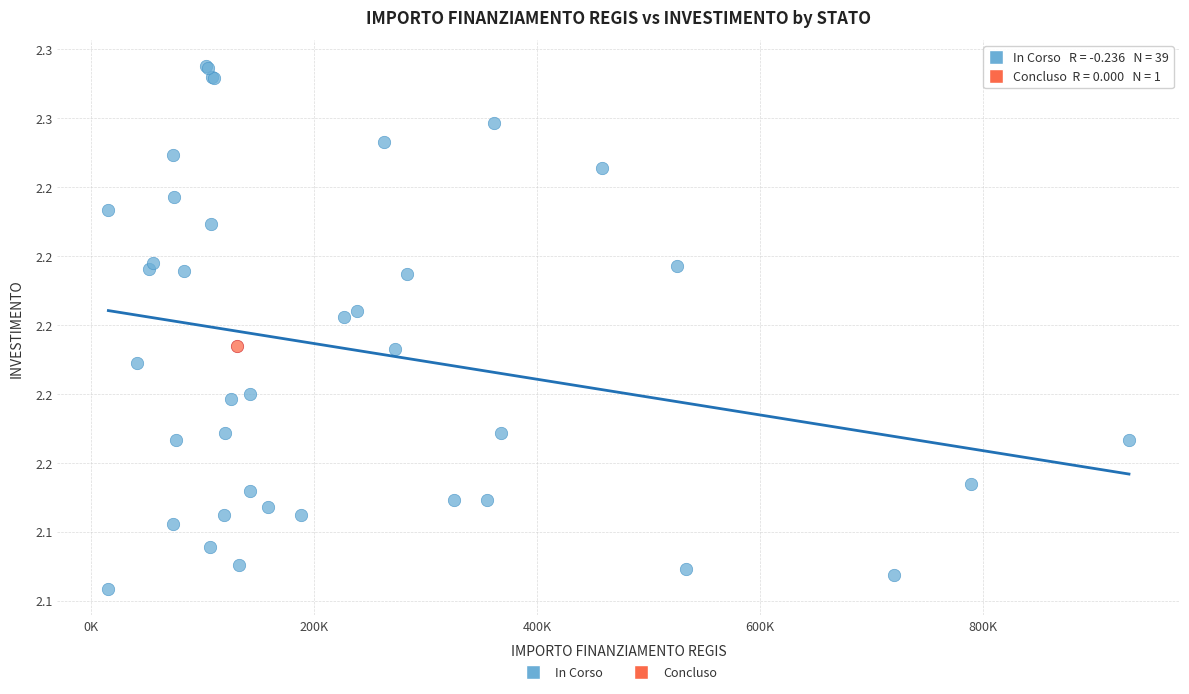

What are all the series names shown in the legend?

In Corso, Concluso